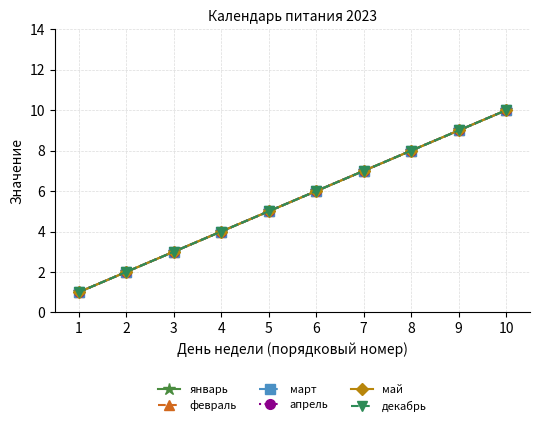

Is it true that март equals 3 at 2?

False